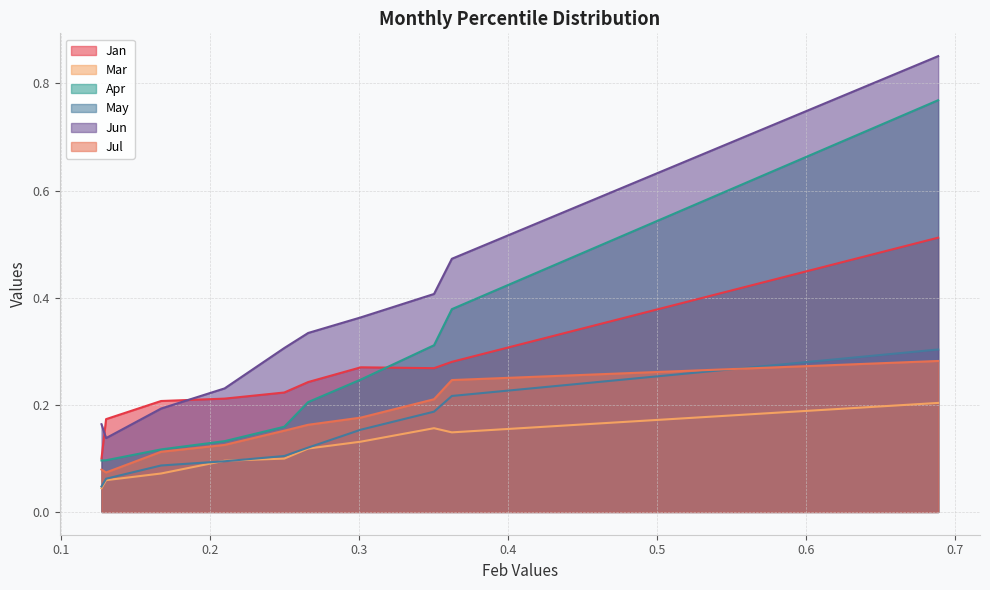

At pct75, list the series in order from smallest to largest.

Mar, May, Jul, Jan, Apr, Jun